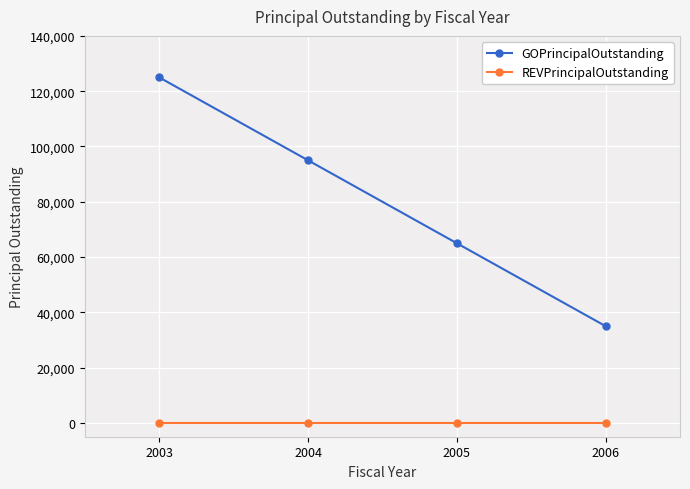

True or false: GOPrincipalOutstanding has a value of 39976 at 2004.

False